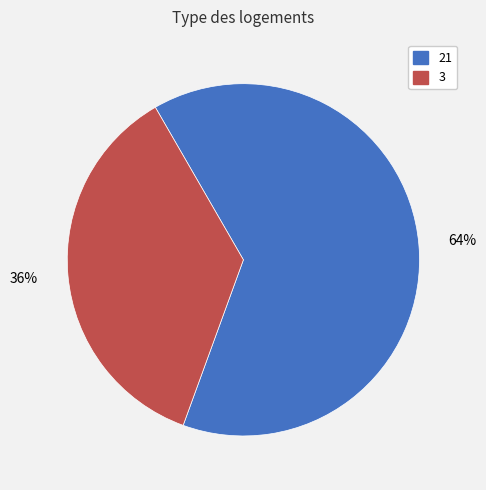

Combined, do 3 and 21 account for over 50%?

Yes